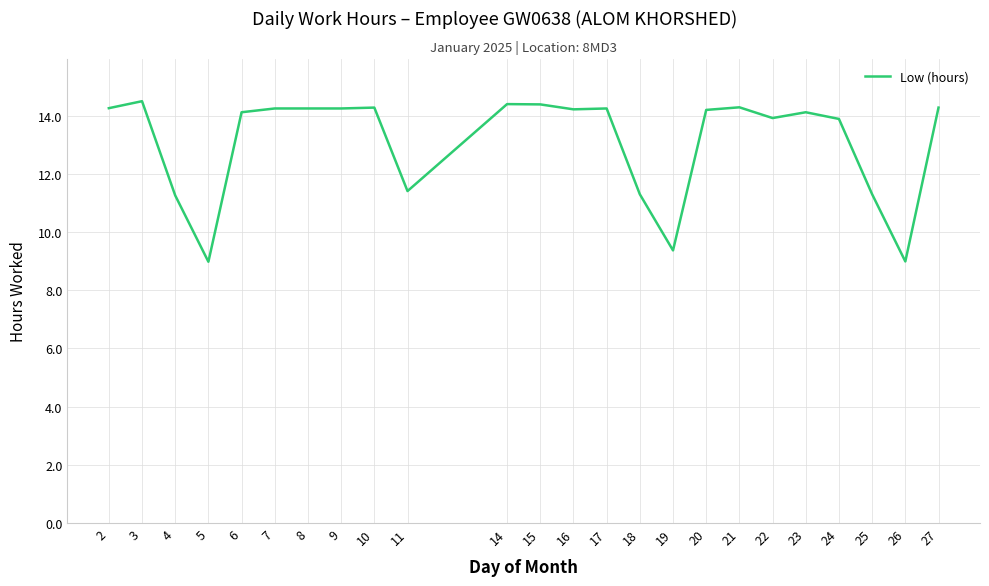

Count the number of values greater than 14.

15